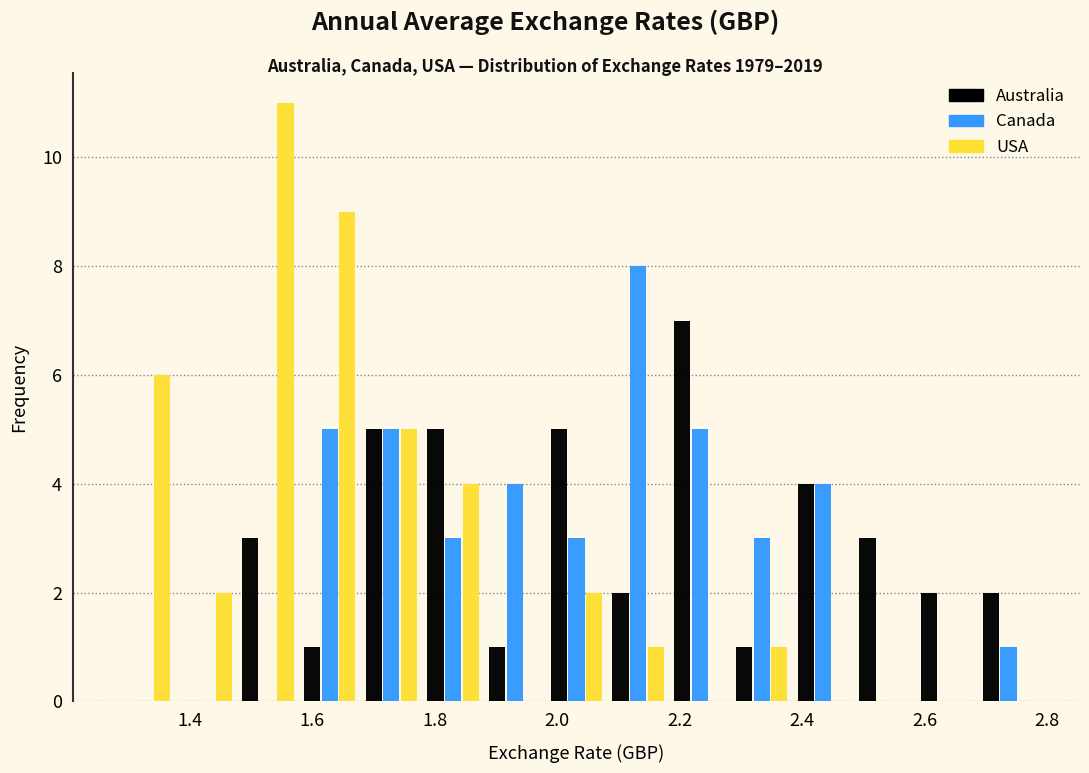

Reading left to right, transcribe this chart: for each range on the x-axis, give the height of each series' bar. Neither the bar edges nor the heights are printed on the chart, so give them approximately, as read against the axes.

1.28 to 1.38: Australia=0	Canada=0	USA=6
1.38 to 1.48: Australia=0	Canada=0	USA=2
1.48 to 1.58: Australia=3	Canada=0	USA=11
1.58 to 1.68: Australia=1	Canada=5	USA=9
1.68 to 1.78: Australia=5	Canada=5	USA=5
1.78 to 1.88: Australia=5	Canada=3	USA=4
1.88 to 1.98: Australia=1	Canada=4	USA=0
1.98 to 2.08: Australia=5	Canada=3	USA=2
2.08 to 2.18: Australia=2	Canada=8	USA=1
2.18 to 2.28: Australia=7	Canada=5	USA=0
2.28 to 2.38: Australia=1	Canada=3	USA=1
2.38 to 2.48: Australia=4	Canada=4	USA=0
2.48 to 2.58: Australia=3	Canada=0	USA=0
2.58 to 2.68: Australia=2	Canada=0	USA=0
2.68 to 2.78: Australia=2	Canada=1	USA=0